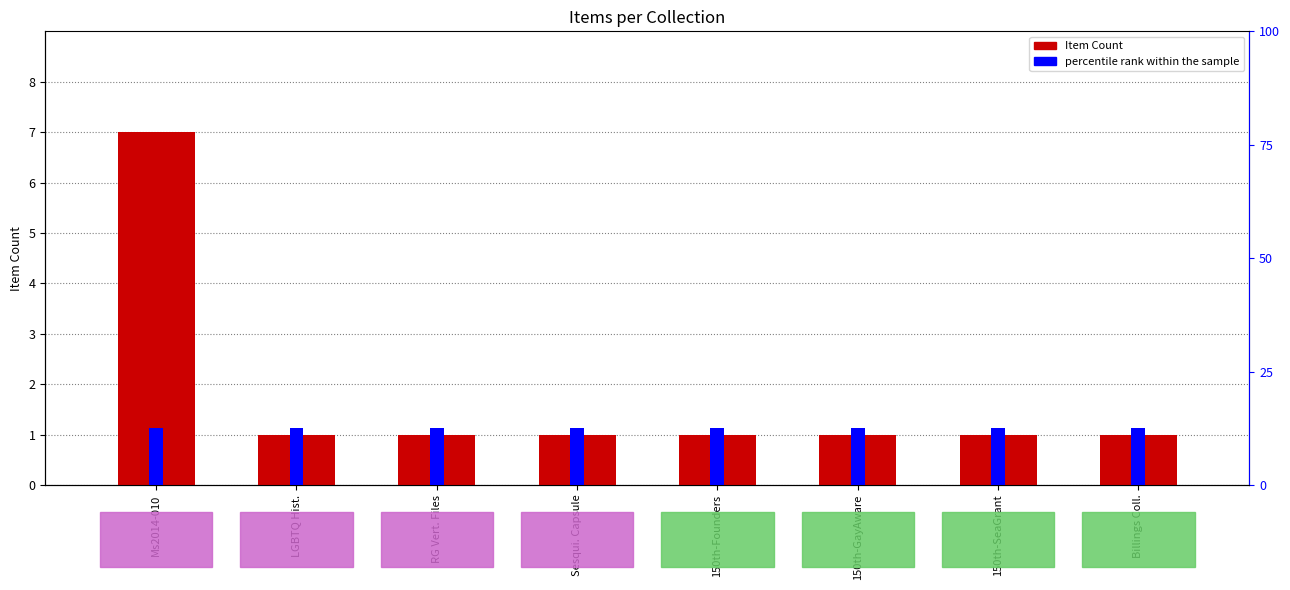

Rank the categories by percentile rank within the sample value from highest to lowest.

Ms2014-010, LGBTQ Hist., RG Vert. Files, Sesqui. Capsule, 150th-Founders, 150th-GayAware, 150th-SeaGrant, Billings Coll.